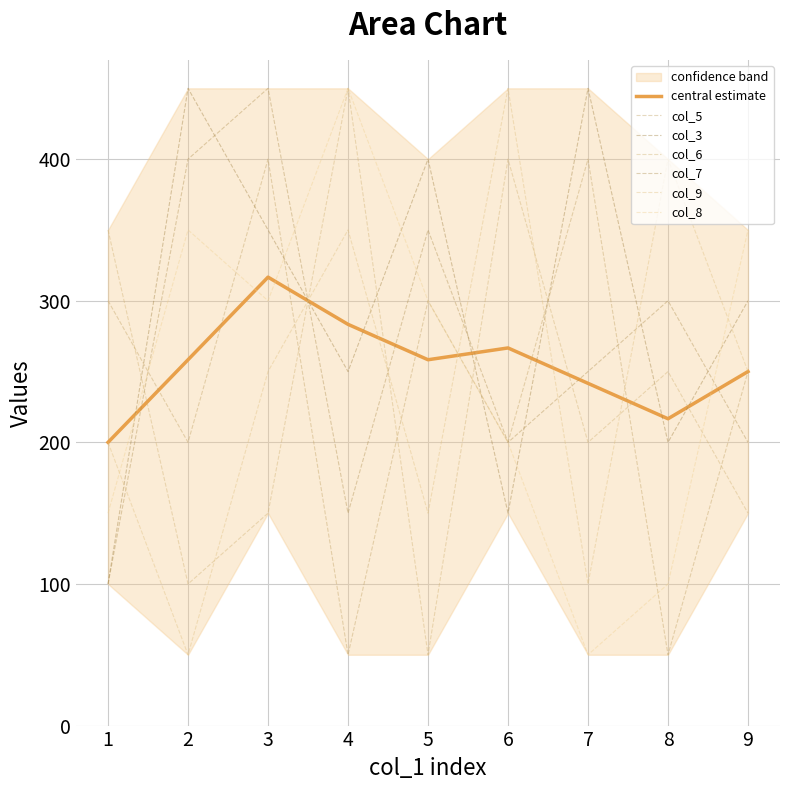

Where does the col_9 series first go above 250?

4